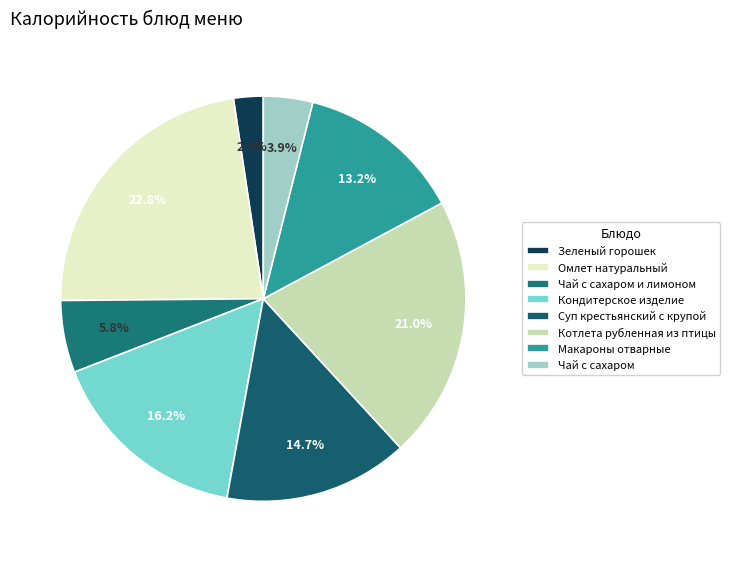

Approximately how many times larger is the value at Чай с сахаром и лимоном compared to Кондитерское изделие?

0.4